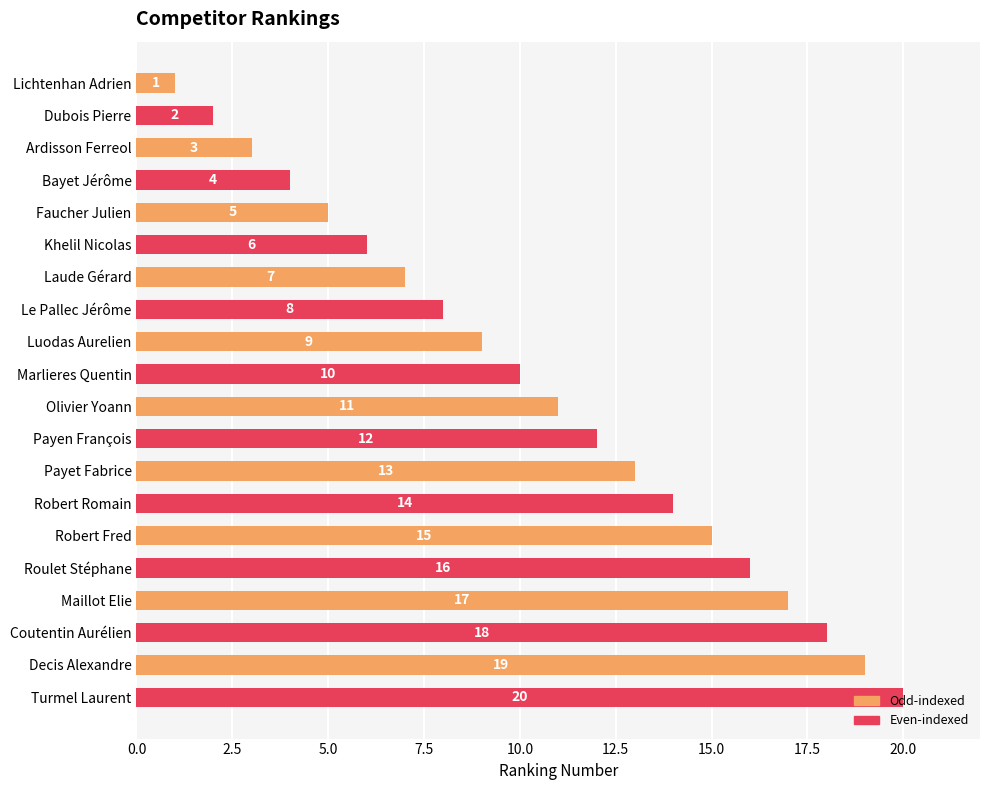

At which label is the value closest to 10?

Marlieres Quentin